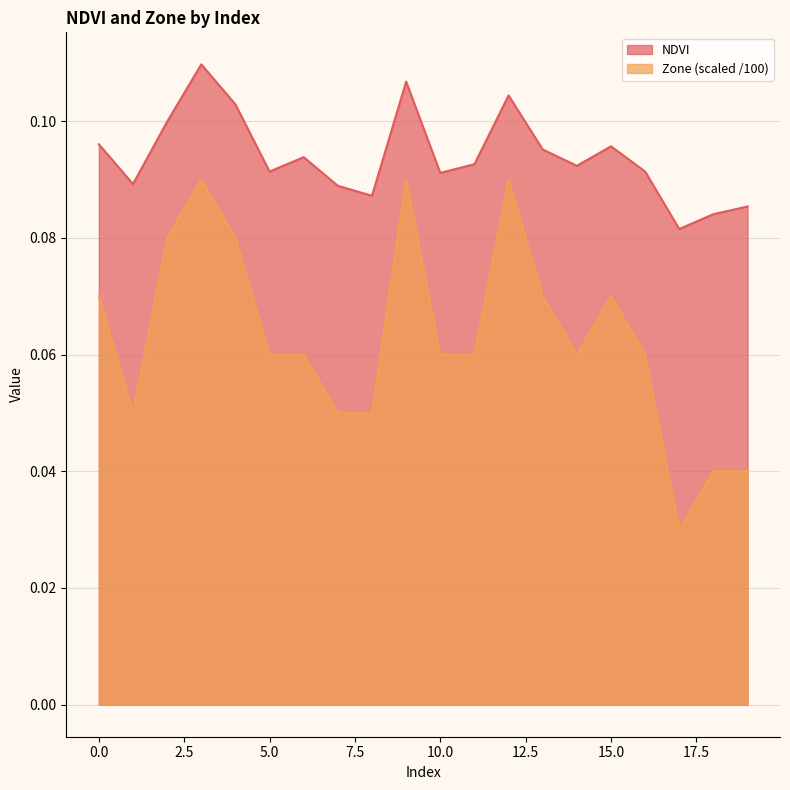

Where is the first local maximum for Zone?

3